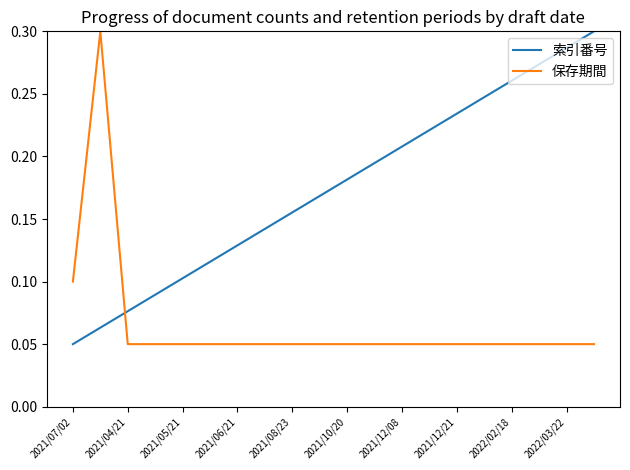

Which series has the largest total across all categories?

索引番号